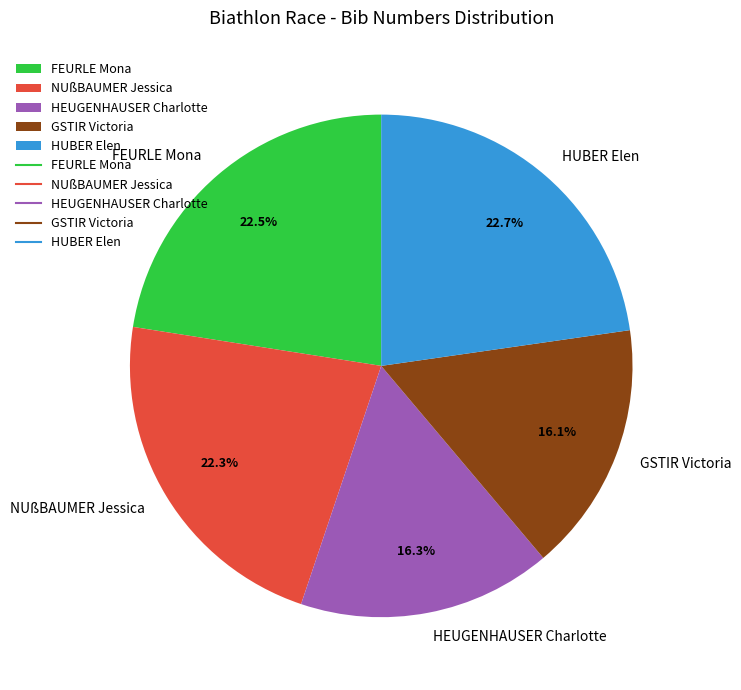

What percentage do HEUGENHAUSER Charlotte and NUßBAUMER Jessica together represent?

38.6%